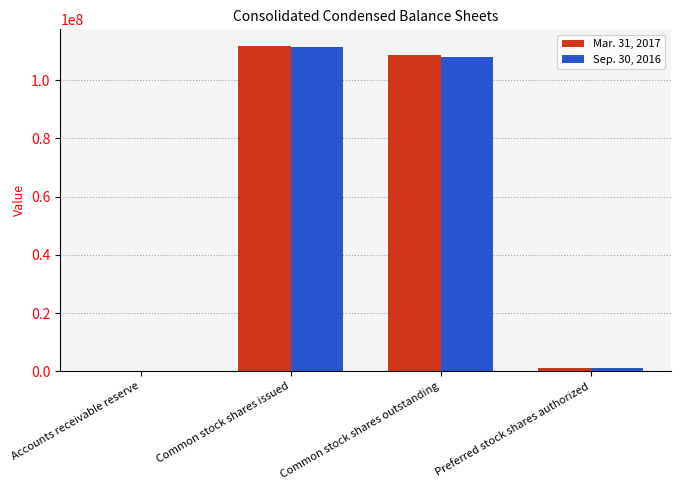

What are all the series names shown in the legend?

Mar. 31, 2017, Sep. 30, 2016